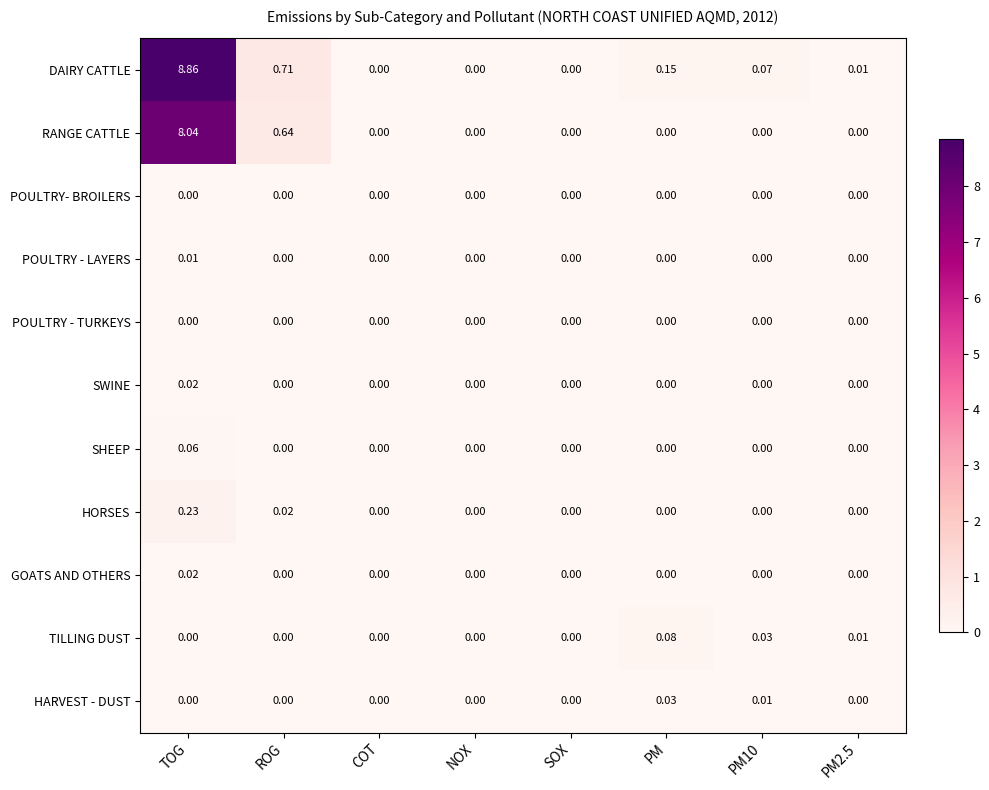

Is the value of RANGE CATTLE at ROG greater than the value of HARVEST - DUST at TOG?

Yes